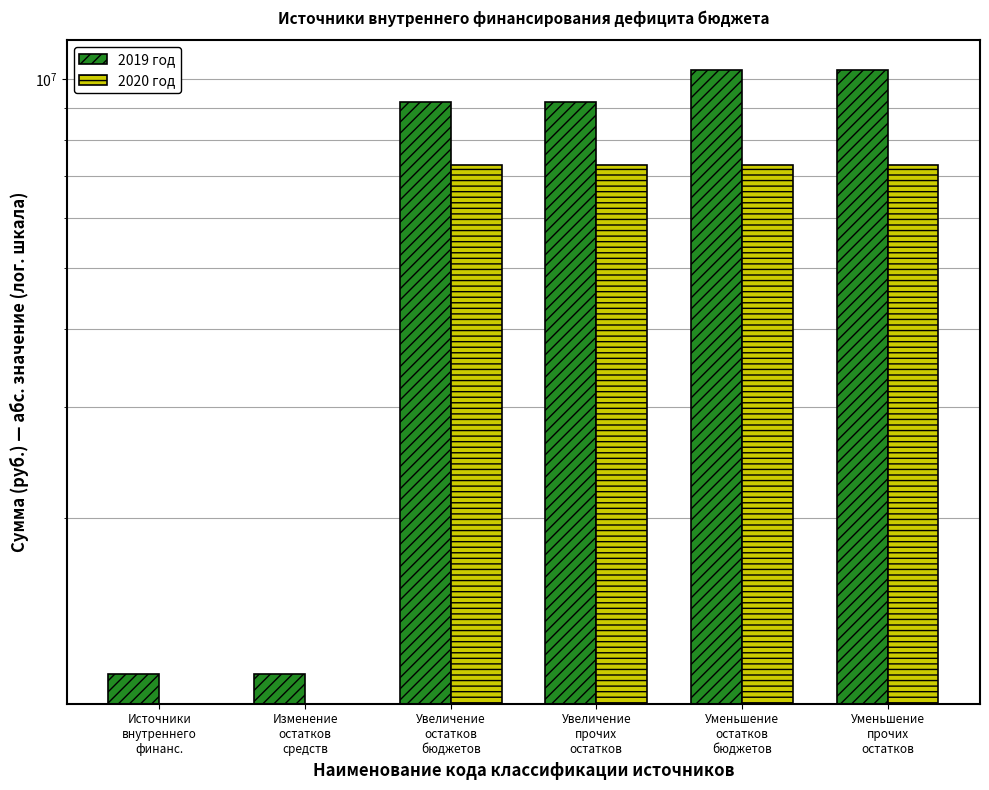

At which label does 2019 год first exceed 9189143?

Увеличение
остатков
бюджетов